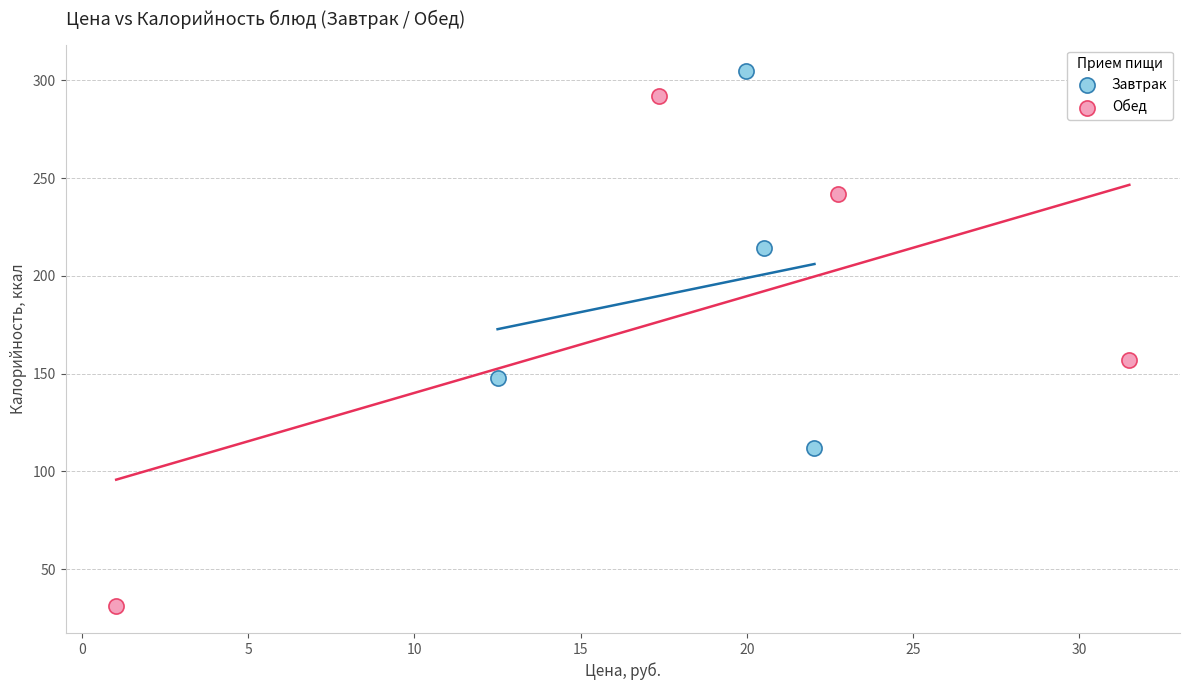

Which series reaches the maximum Y coordinate?

Завтрак